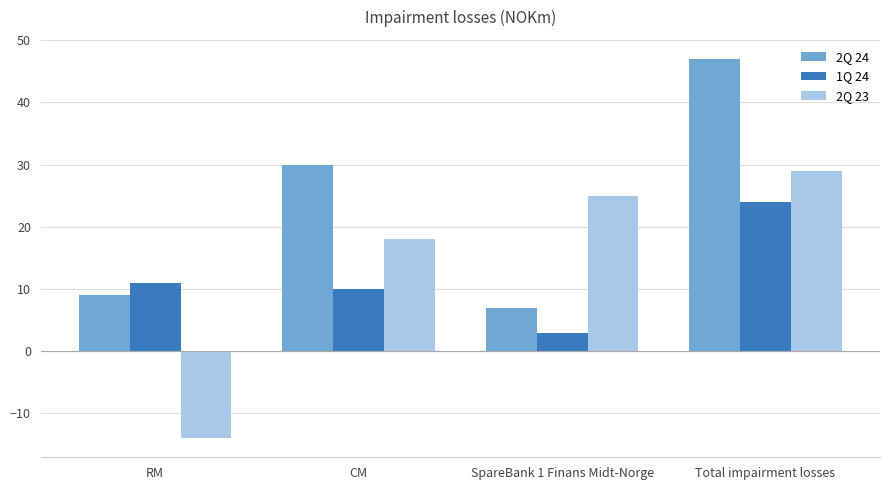

What is the average value of the 1Q 24 series?

12